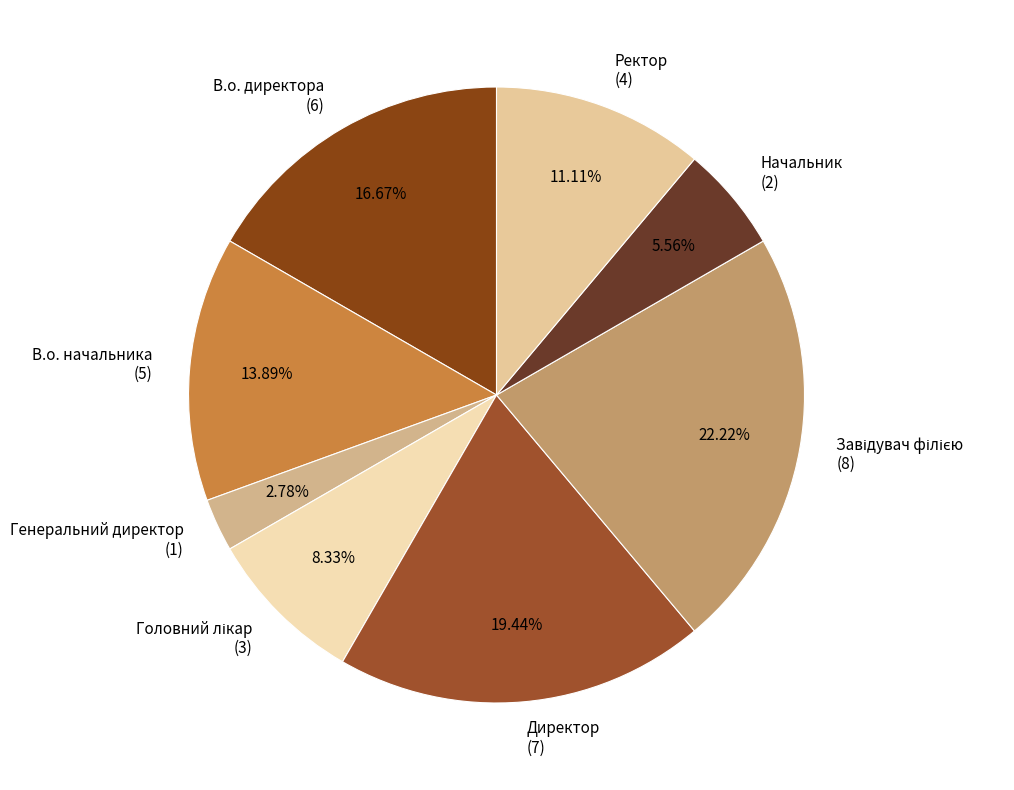

Count the number of slices in the pie.

8